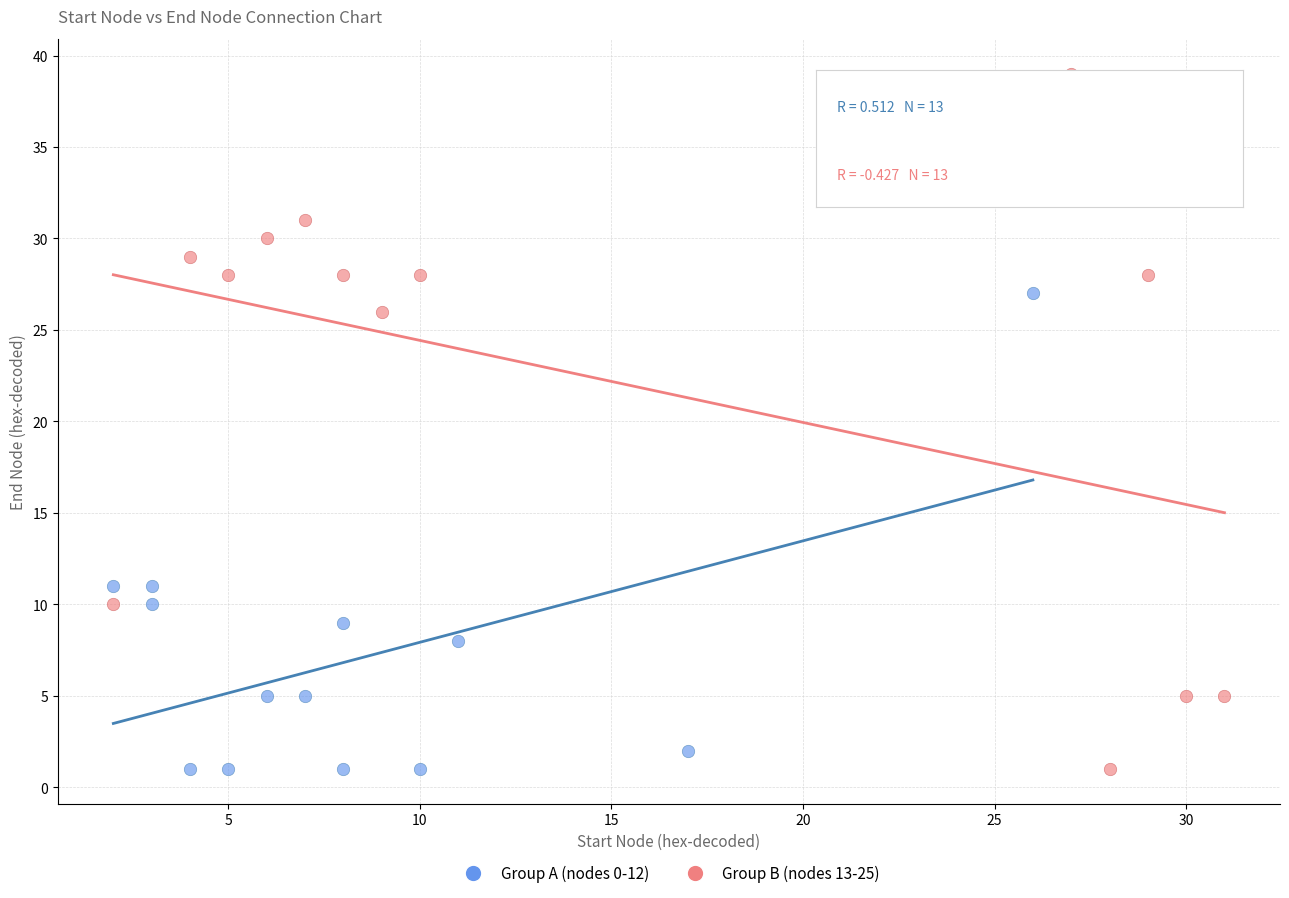

Which series contains the highest Y value?

Group B (nodes 13-25)